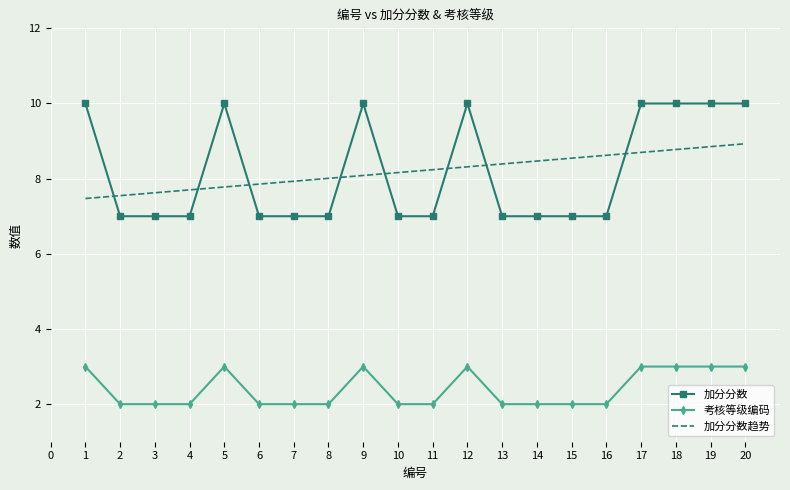

Between which two adjacent categories do 加分分数趋势 and 加分分数 first intersect?

1 and 2